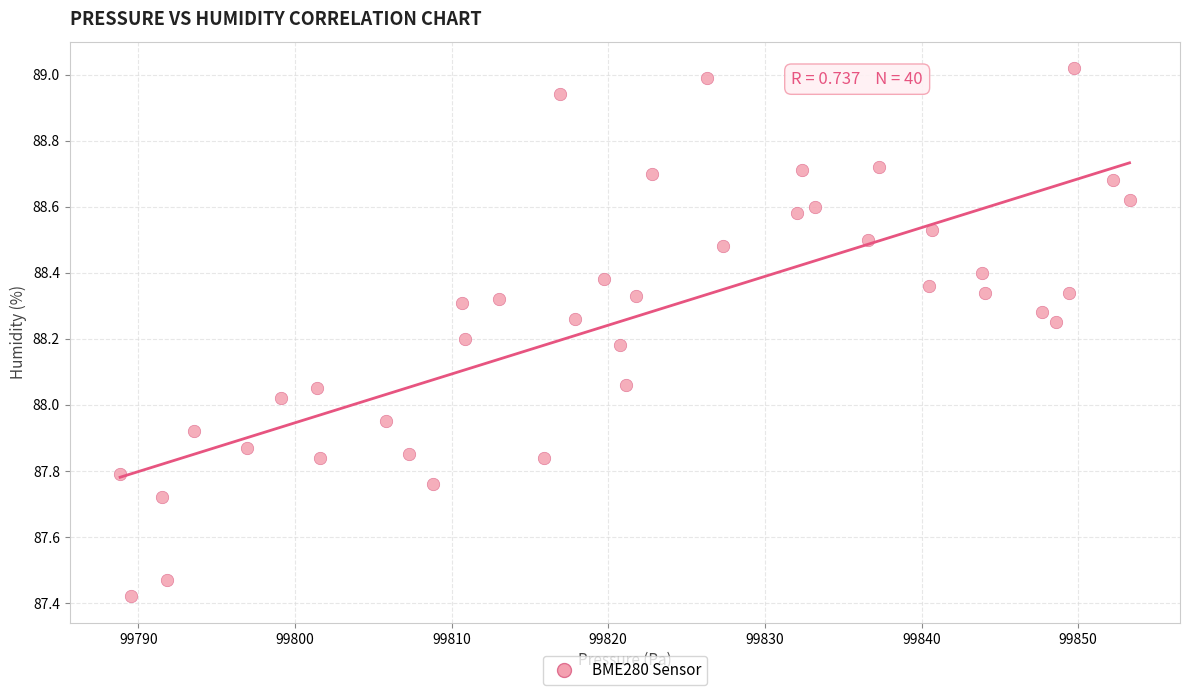

What is the range of Y values (max minus min)?

1.6